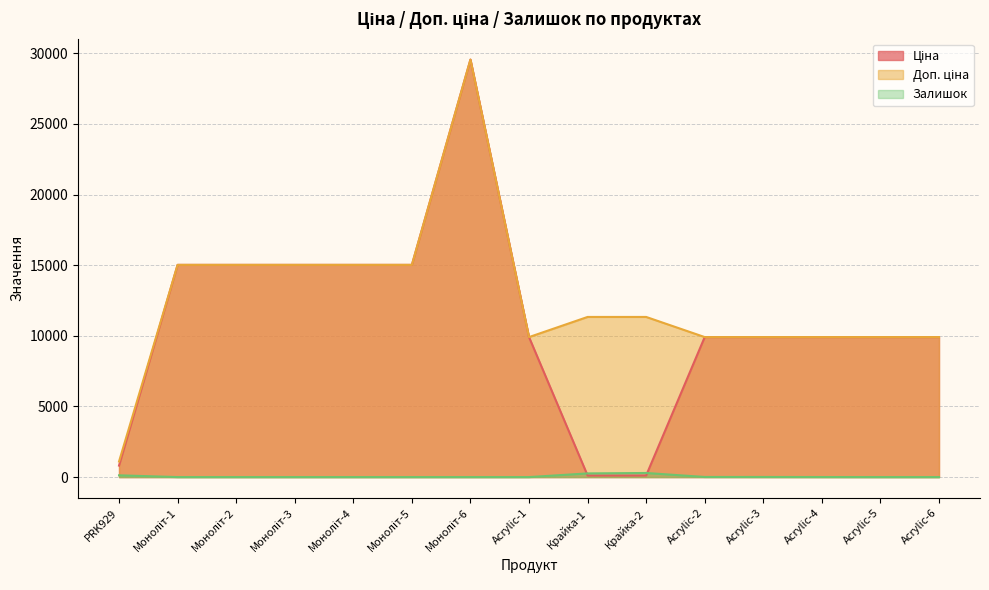

What is the difference between the Ціна values at Acrylic-4 and Моноліт-3?

5110.7